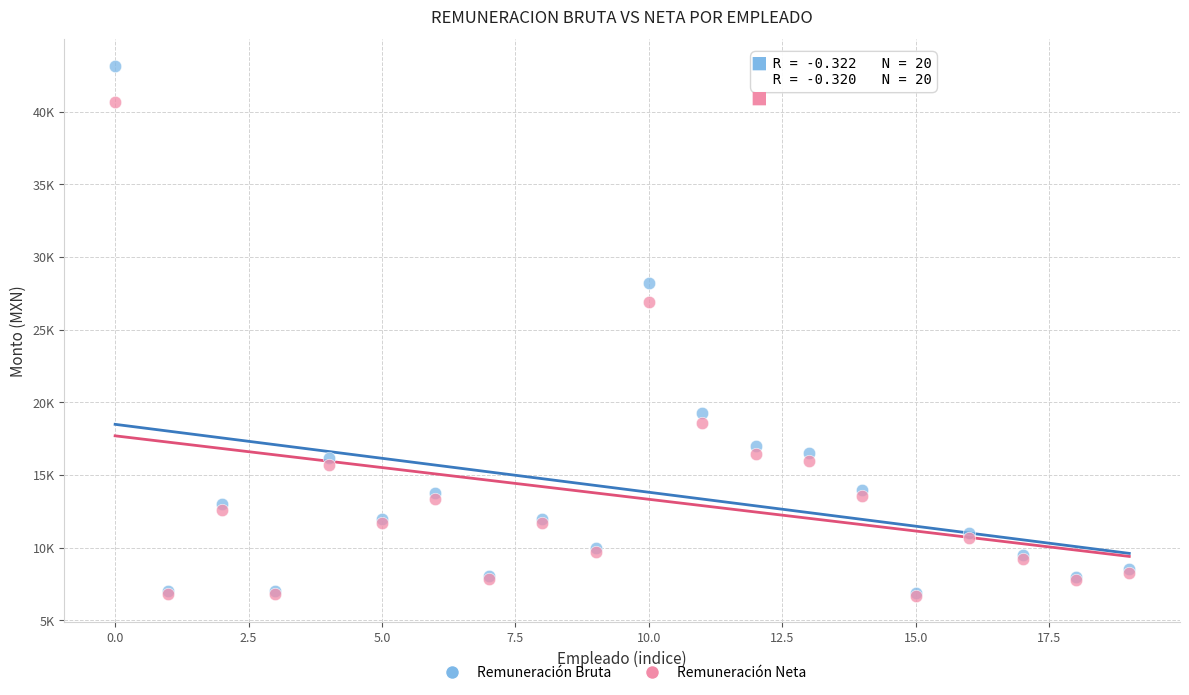

What are all the series names shown in the legend?

Remuneración Bruta, Remuneración Neta